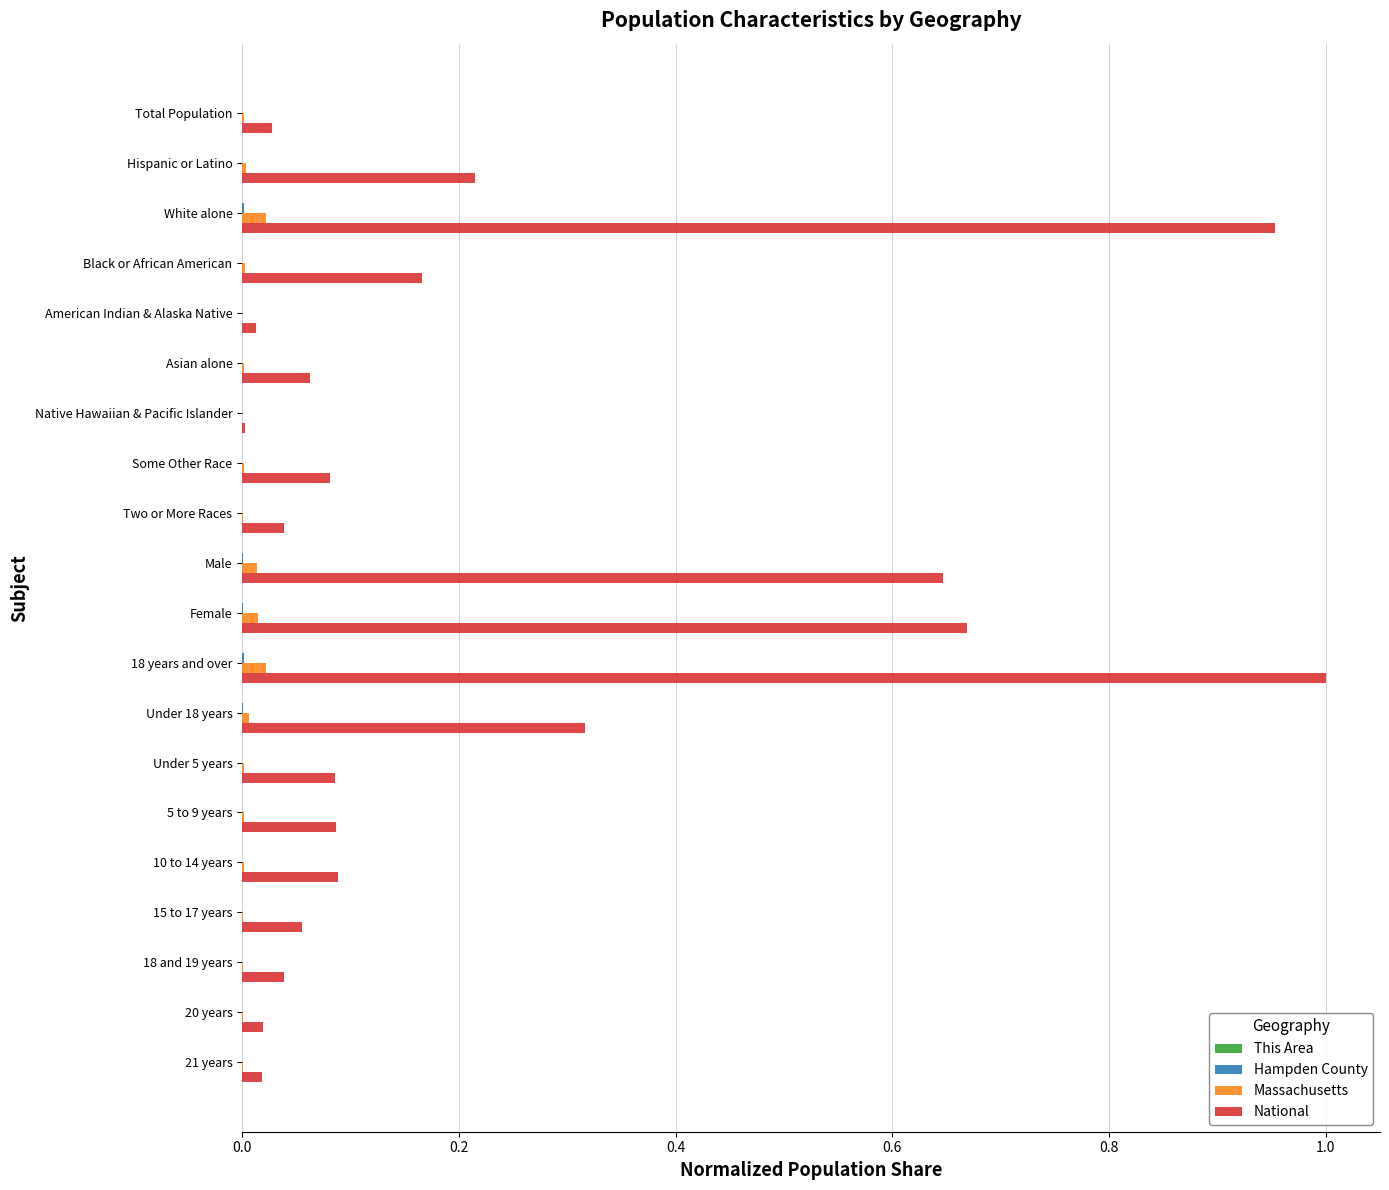

Is it true that Massachusetts equals 0.0 at 21 years?

True